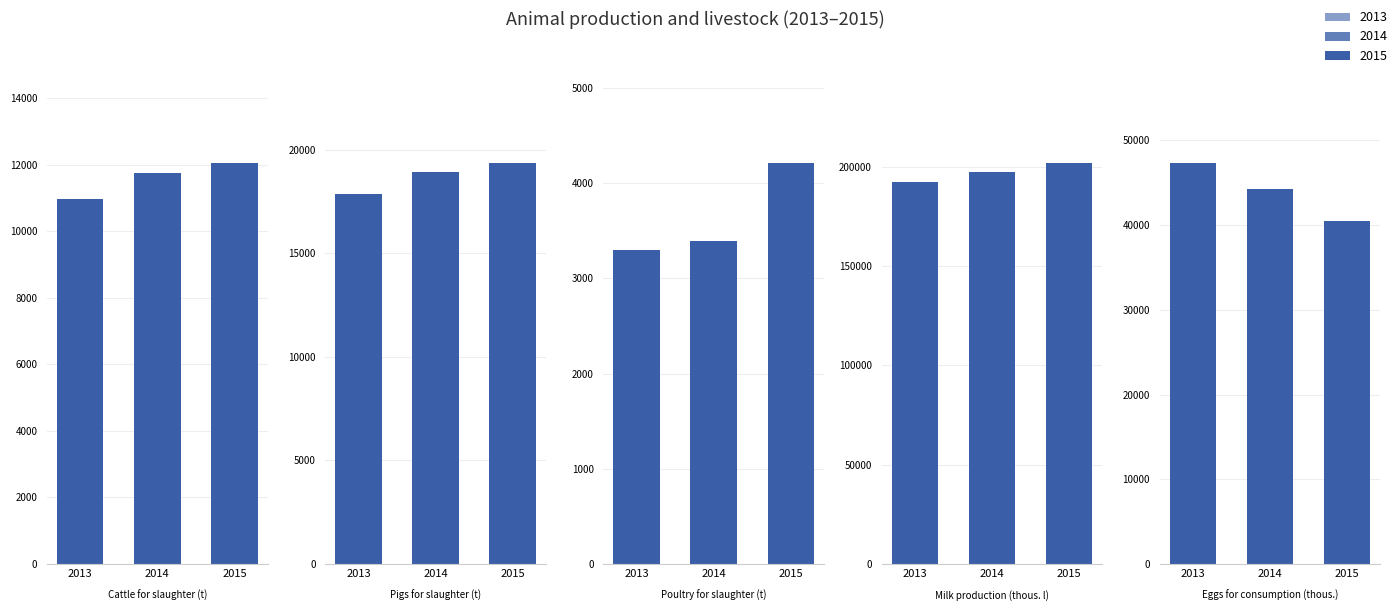

At which label is Poultry for slaughter (t) closest to 3758?

2014